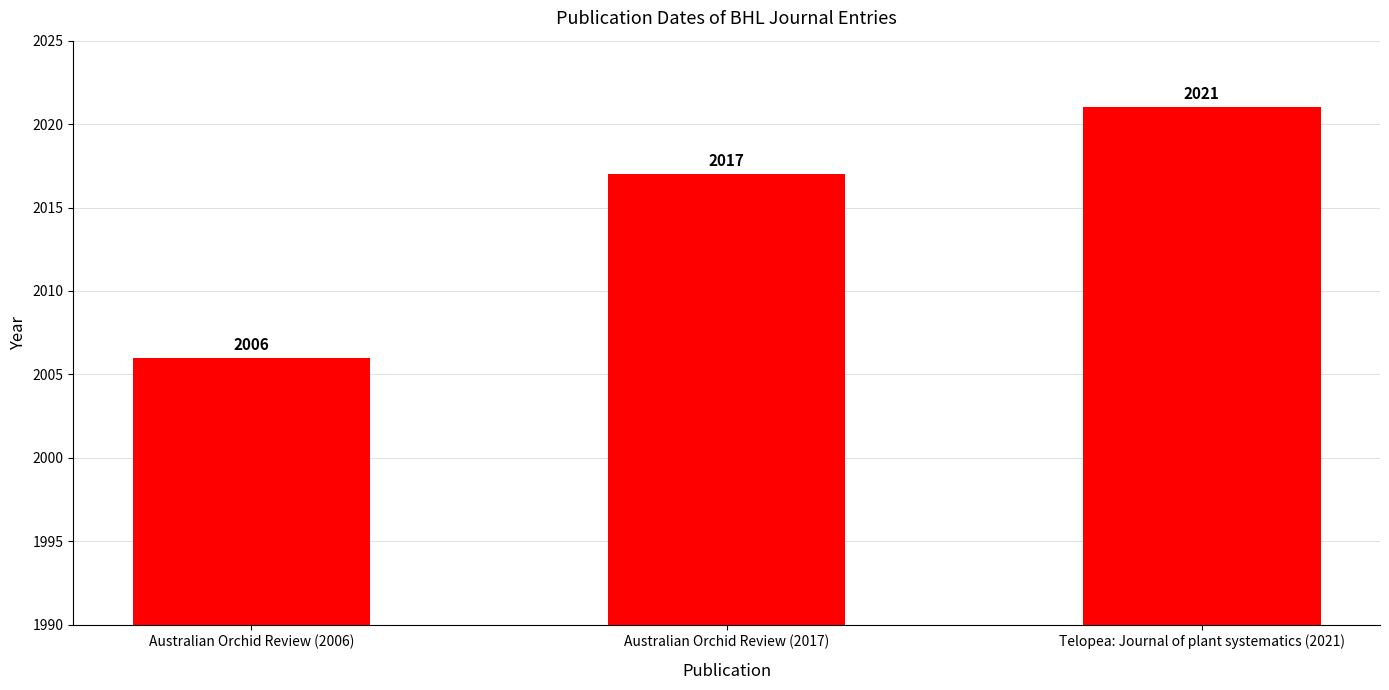

How many data points are less than 2017?

1